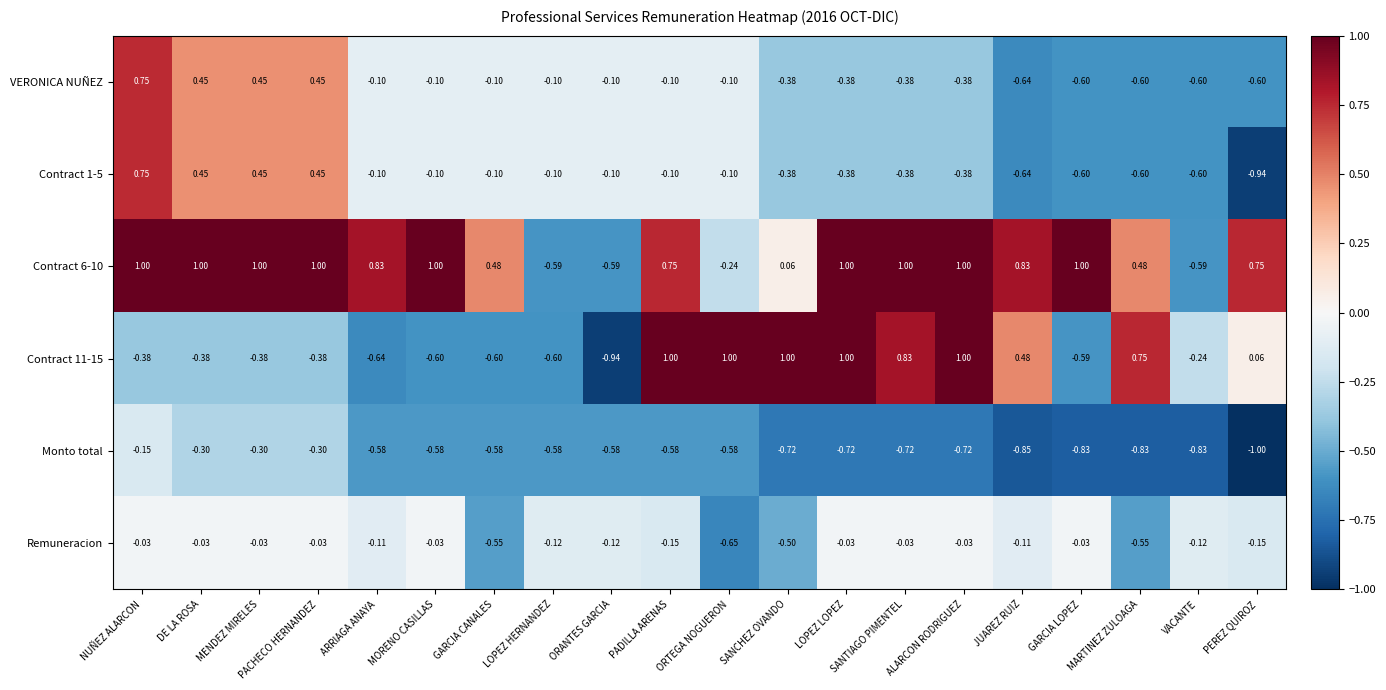

Is the value of Contract 6-10 at LOPEZ HERNANDEZ greater than the value of Remuneracion at ALARCON RODRIGUEZ?

No